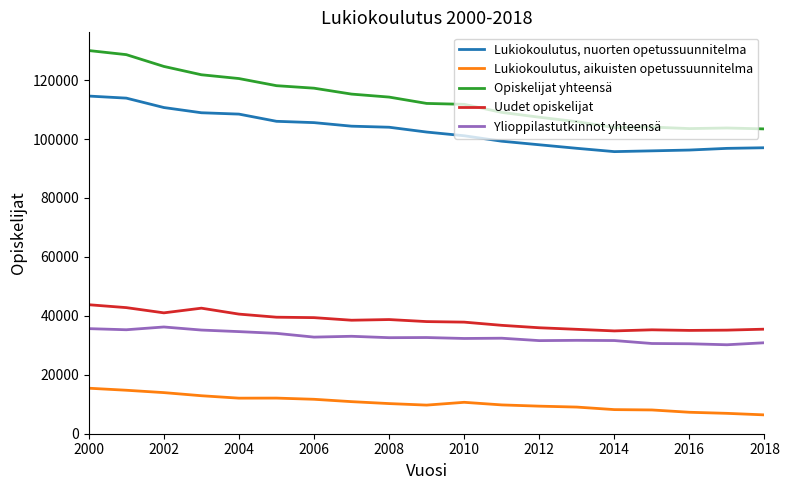

Which series has the widest spread of values?

Opiskelijat yhteensä